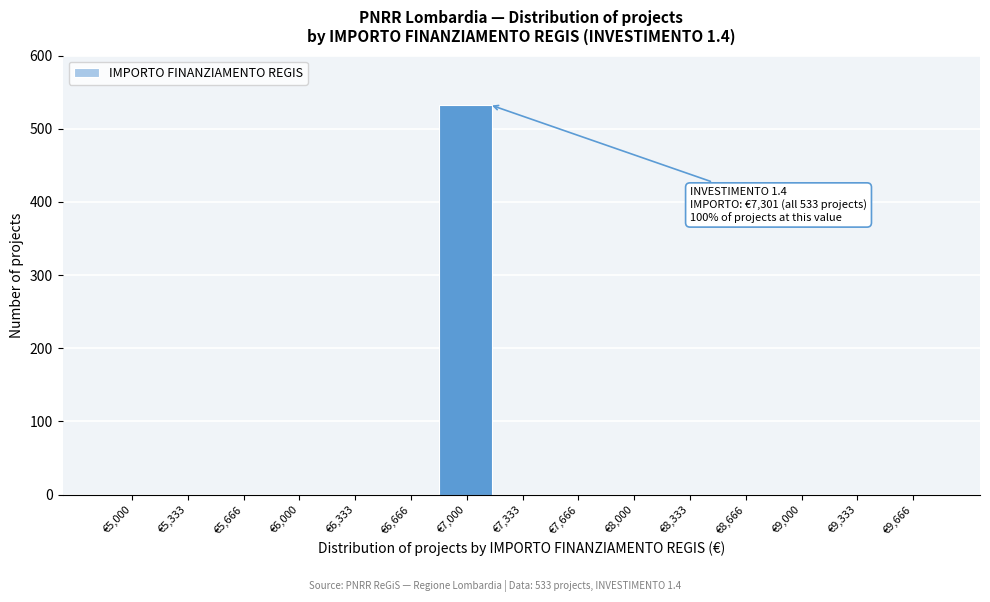

Reading right to left, list all the values displayed in this chart.

€9,666=0	€9,333=0	€9,000=0	€8,666=0	€8,333=0	€8,000=0	€7,666=0	€7,333=0	€7,000=533	€6,666=0	€6,333=0	€6,000=0	€5,666=0	€5,333=0	€5,000=0